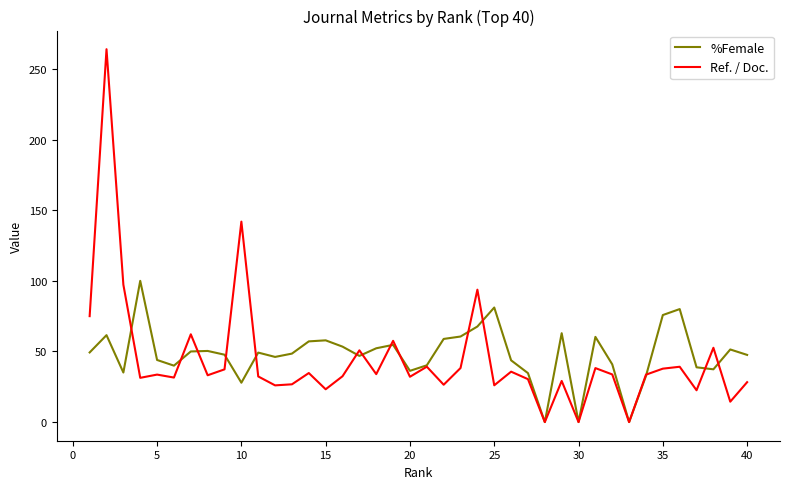

At how many categories does at least one series exceed 90?

5